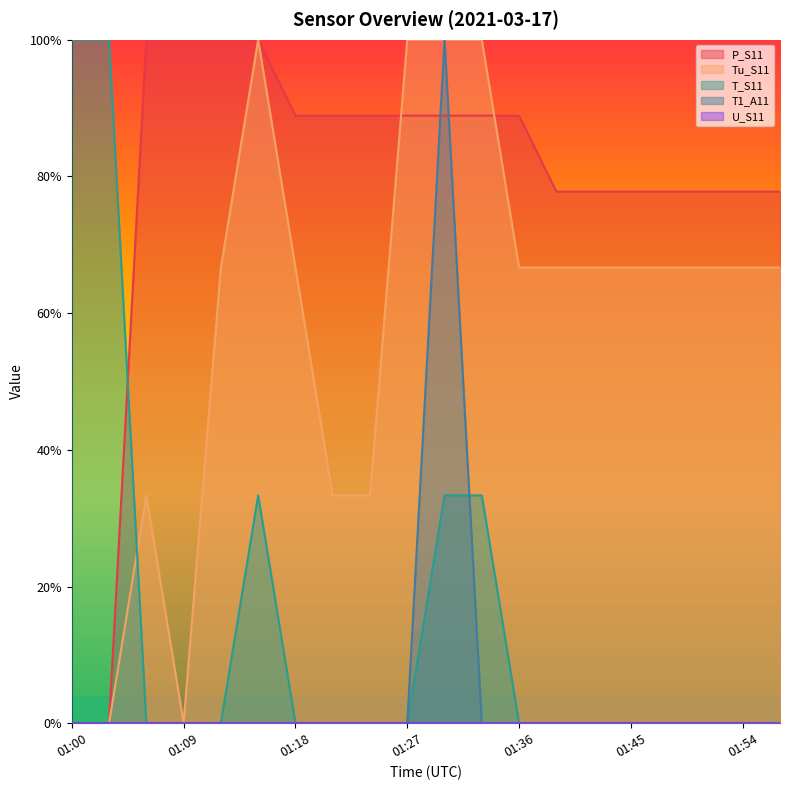

Reading right to left, extract all data points from this chart.

P_S11: 0.8	0.8	0.8	0.8	0.8	0.8	0.8	0.9	0.9	0.9	0.9	0.9	0.9	0.9	1.0	1.0	1.0	1.0	0.0	0.0
Tu_S11: 0.7	0.7	0.7	0.7	0.7	0.7	0.7	0.7	1.0	1.0	1.0	0.3	0.3	0.7	1.0	0.7	0.0	0.3	0.0	0.0
T_S11: 0.0	0.0	0.0	0.0	0.0	0.0	0.0	0.0	0.3	0.3	0.0	0.0	0.0	0.0	0.3	0.0	0.0	0.0	1.0	1.0
T1_A11: 0.0	0.0	0.0	0.0	0.0	0.0	0.0	0.0	0.0	1.0	0.0	0.0	0.0	0.0	0.0	0.0	0.0	0.0	0.0	0.0